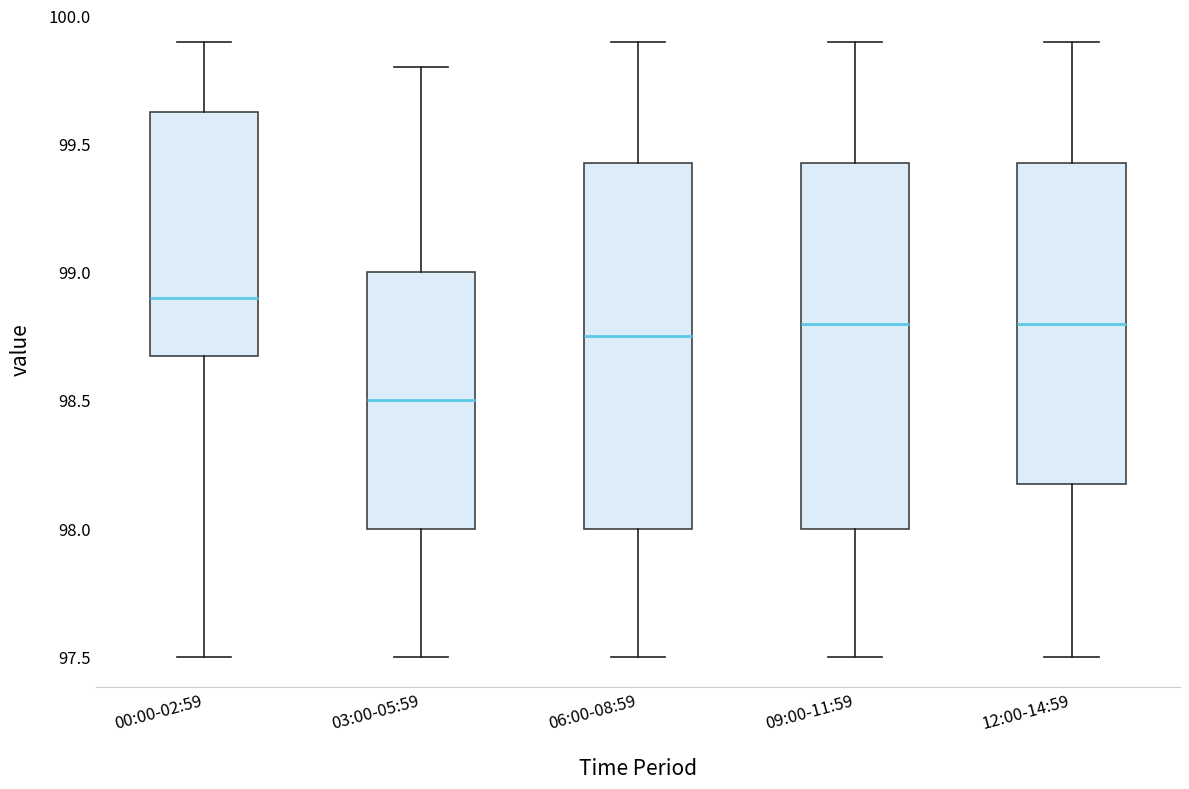

Where does the upper whisker of the box for 03:00-05:59 end on the y-axis? The values are not printed on the chart, so give them approximately, as read against the axis.

99.80